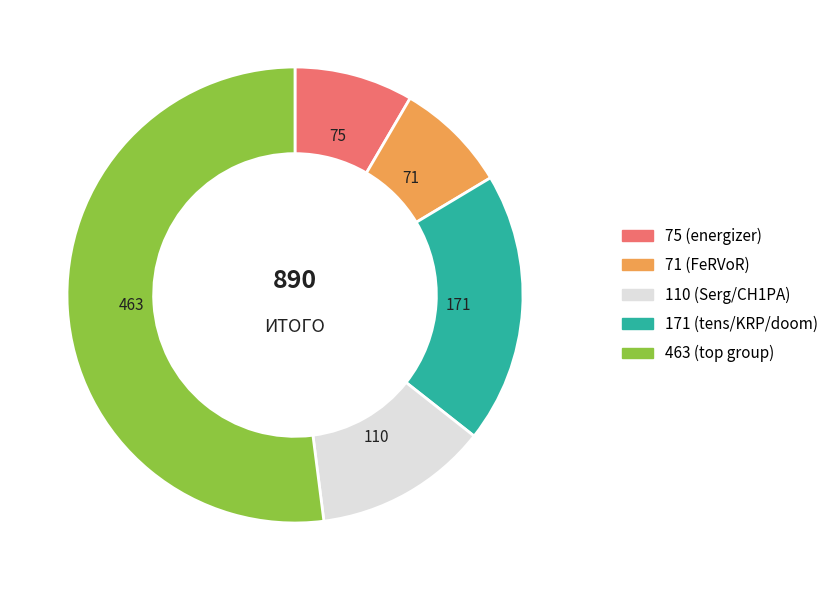

Does any single category account for the majority?

Yes